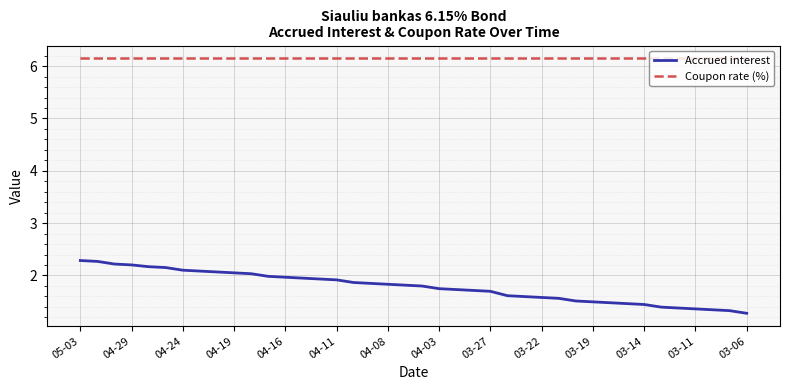

True or false: Coupon rate (%) and Accrued interest cross at least once.

False